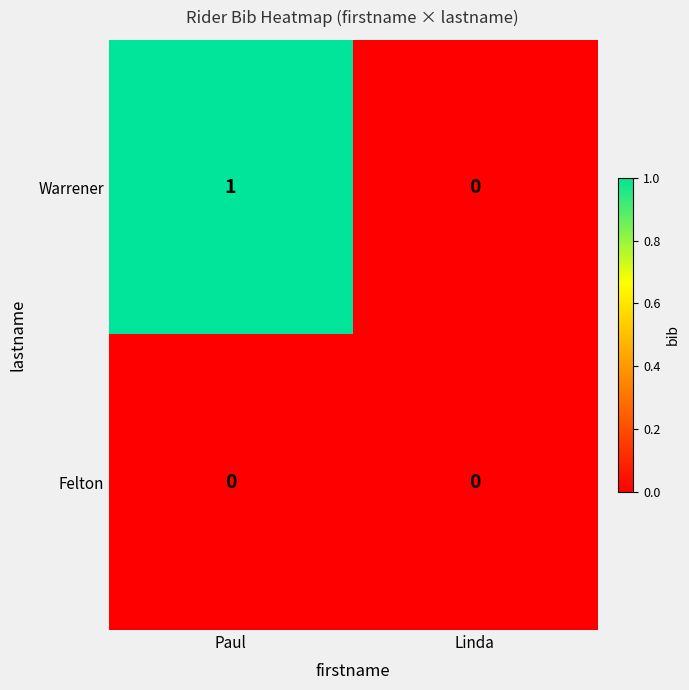

What is the maximum value shown in the chart?

1